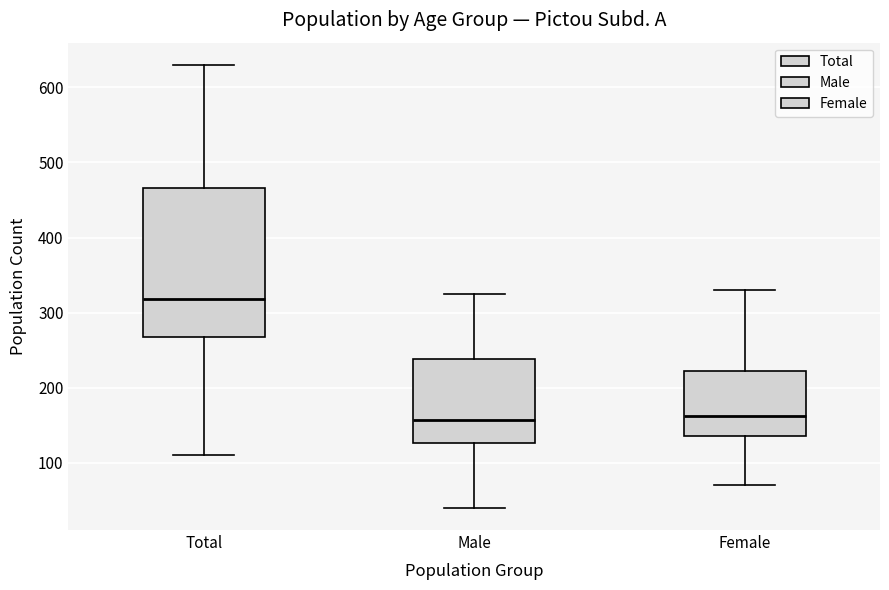

Comparing the boxes themselves (not the whiskers), which one is the tallest?

Total